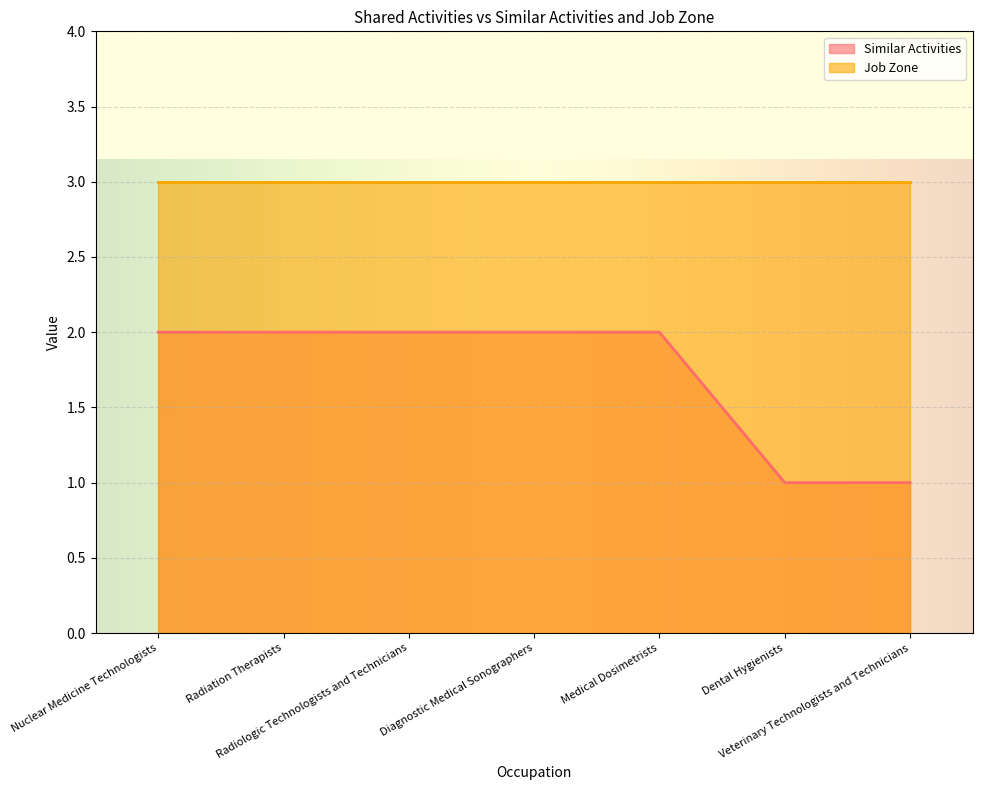

True or false: the data has more than 2 interior local peaks.

False